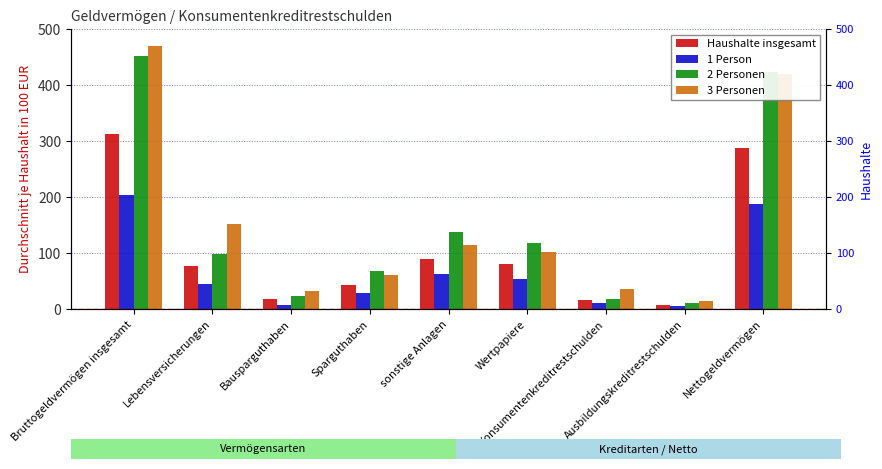

What is the label of the 2nd bar from the right?

Ausbildungskreditrestschulden